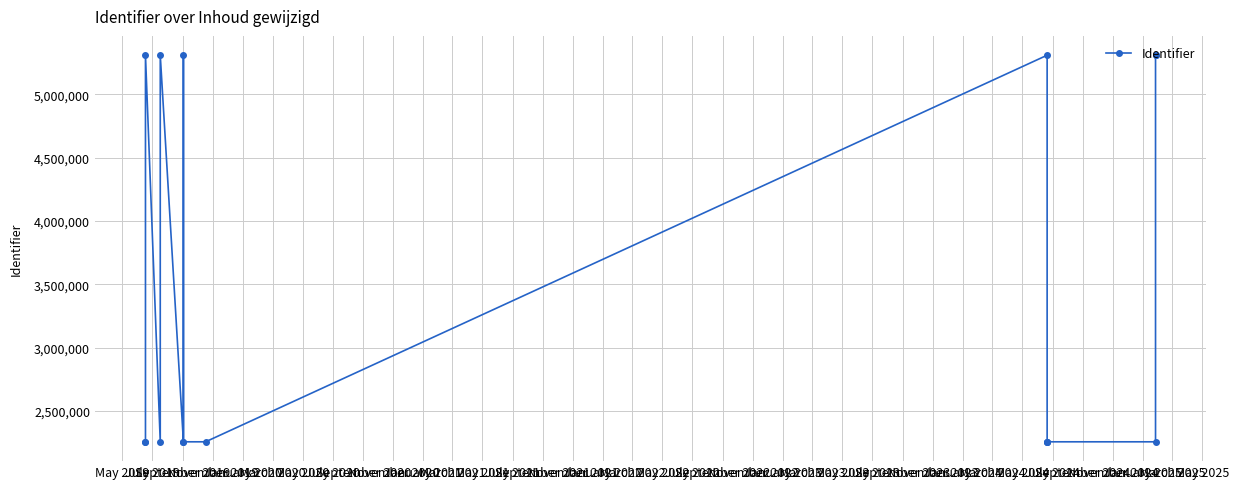

What is the maximum value shown in the chart?

5307772